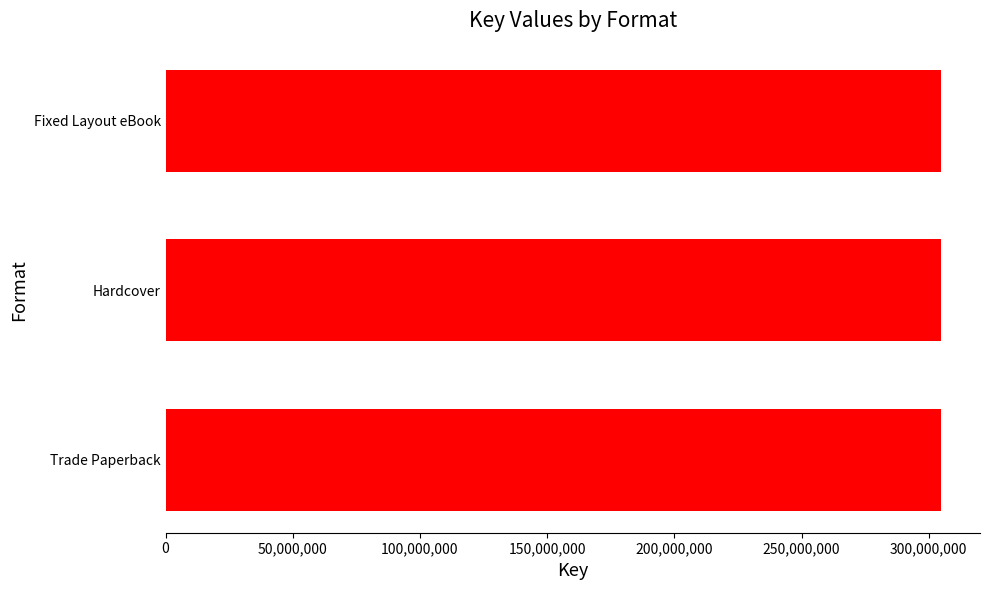

Count the number of data series in this chart.

1